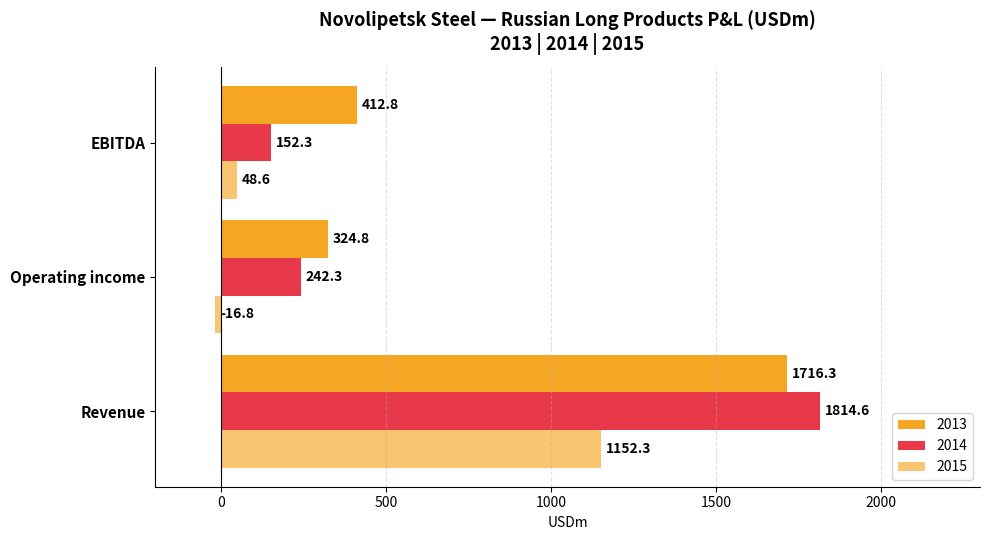

What position from the right is EBITDA?

1